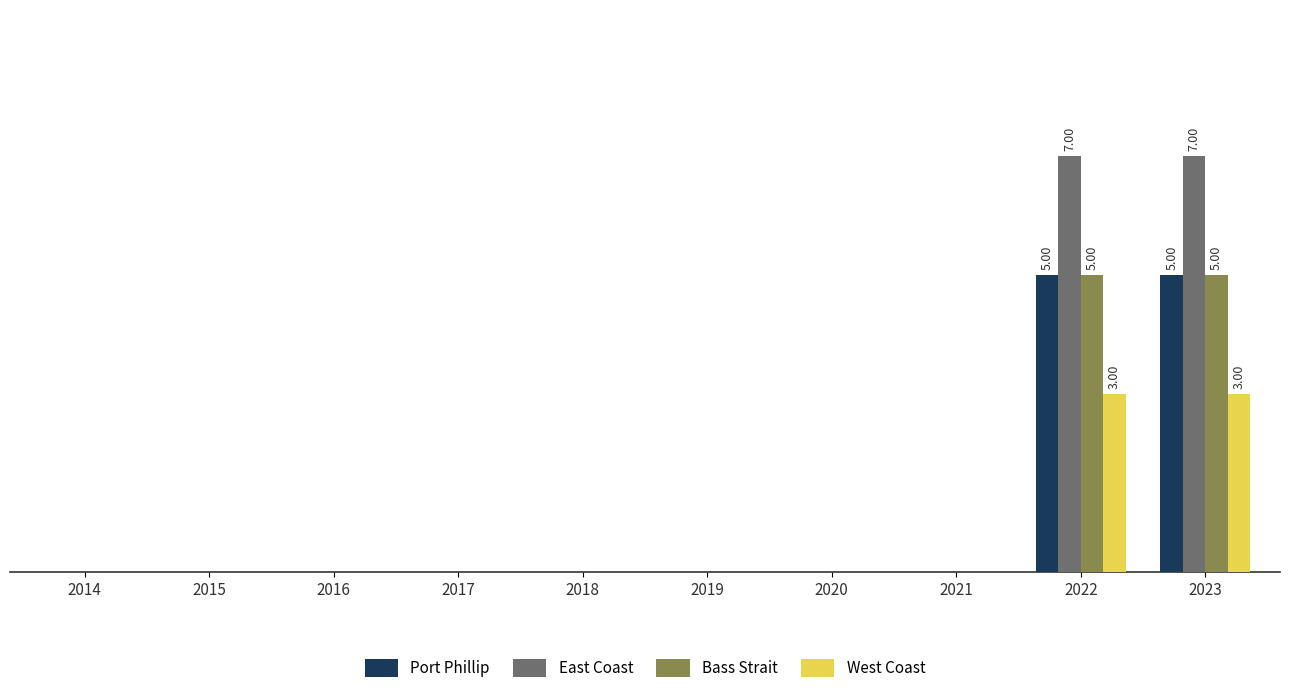

Reading left to right, transcribe all the data shown in this chart.

Port Phillip: 2014=0	2015=0	2016=0	2017=0	2018=0	2019=0	2020=0	2021=0	2022=5	2023=5
East Coast: 2014=0	2015=0	2016=0	2017=0	2018=0	2019=0	2020=0	2021=0	2022=7	2023=7
Bass Strait: 2014=0	2015=0	2016=0	2017=0	2018=0	2019=0	2020=0	2021=0	2022=5	2023=5
West Coast: 2014=0	2015=0	2016=0	2017=0	2018=0	2019=0	2020=0	2021=0	2022=3	2023=3